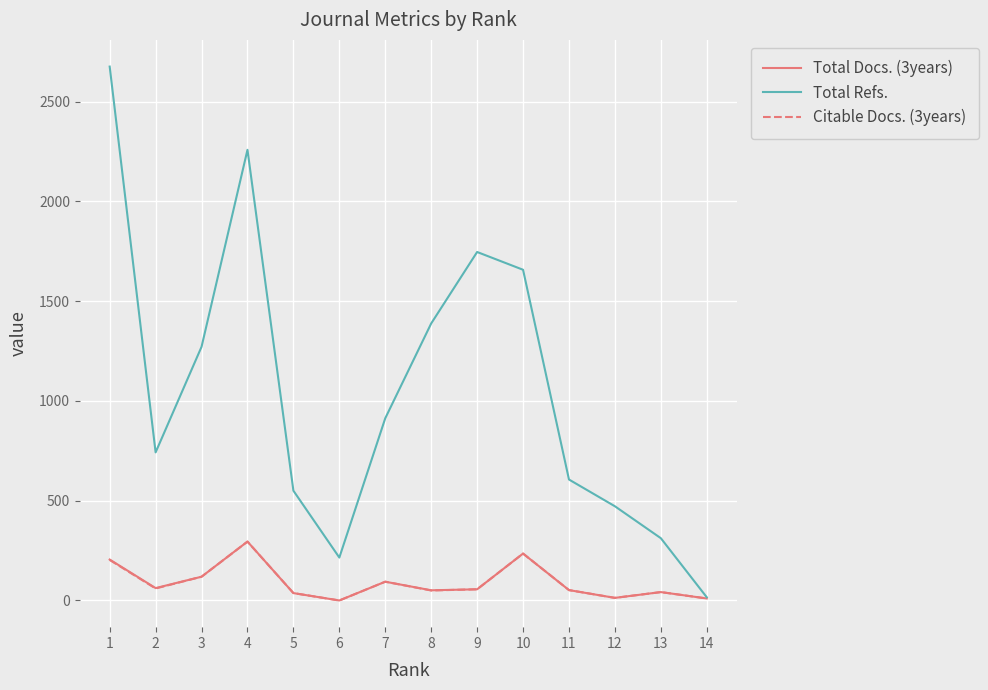

At which label does Total Refs. first exceed 913?

1